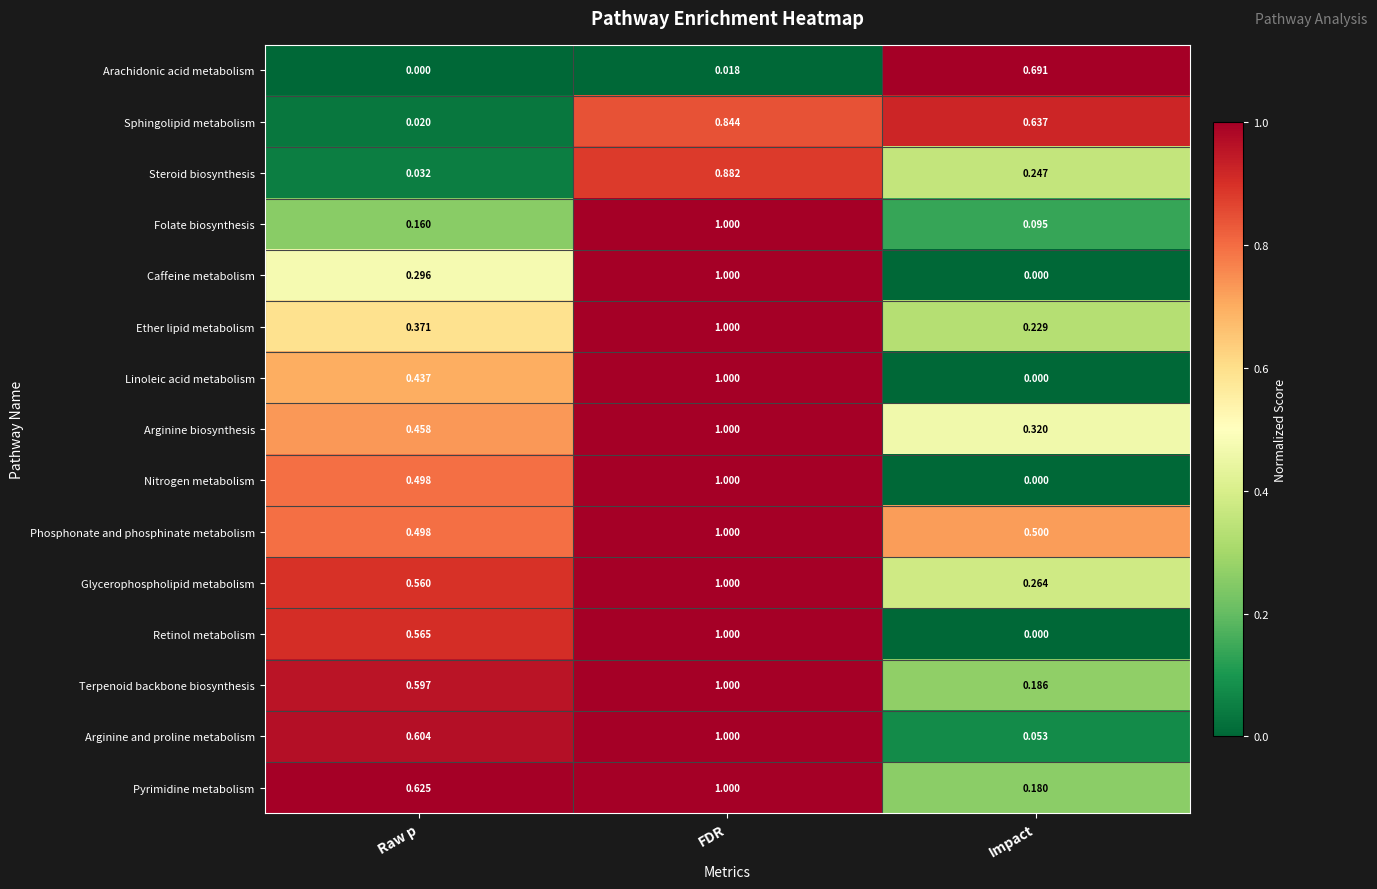

At which label is Linoleic acid metabolism closest to 0?

Impact